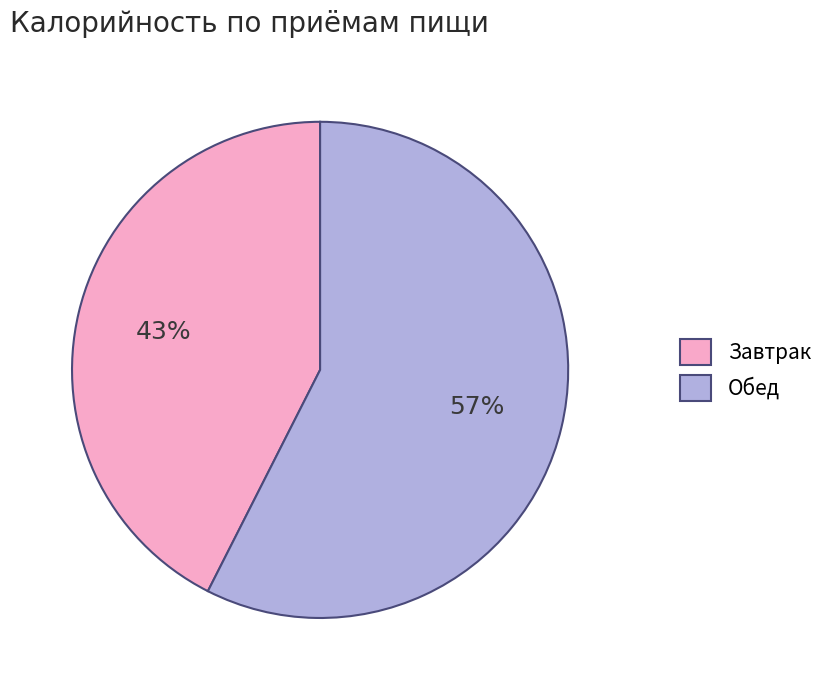

Which category has the smallest portion of the pie?

Завтрак